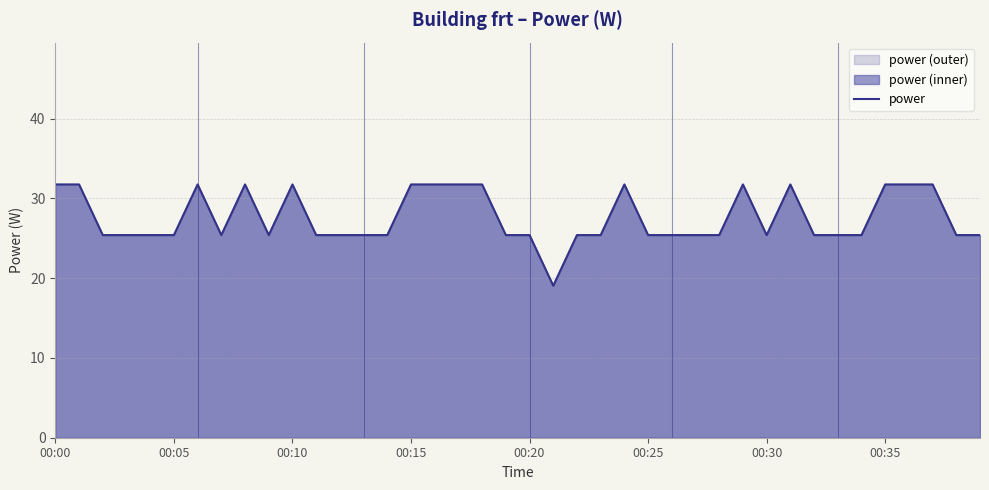

What position from the left is 31?

32